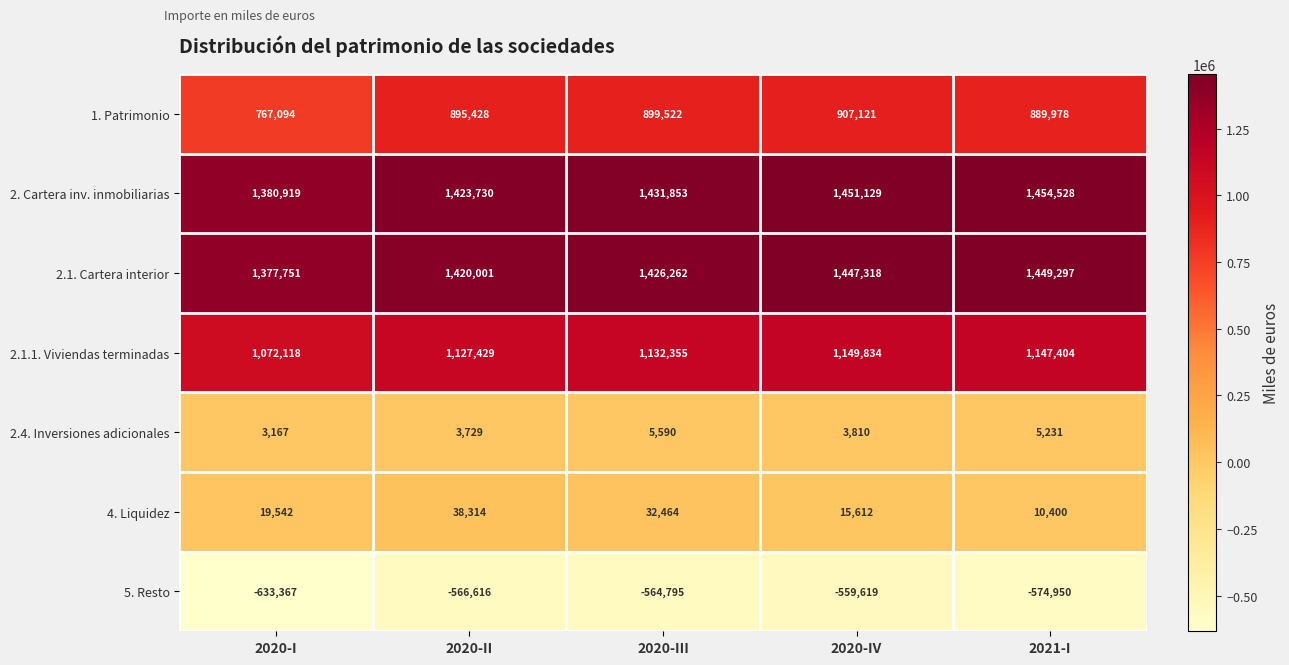

Which series has the largest range (max minus min)?

1. Patrimonio